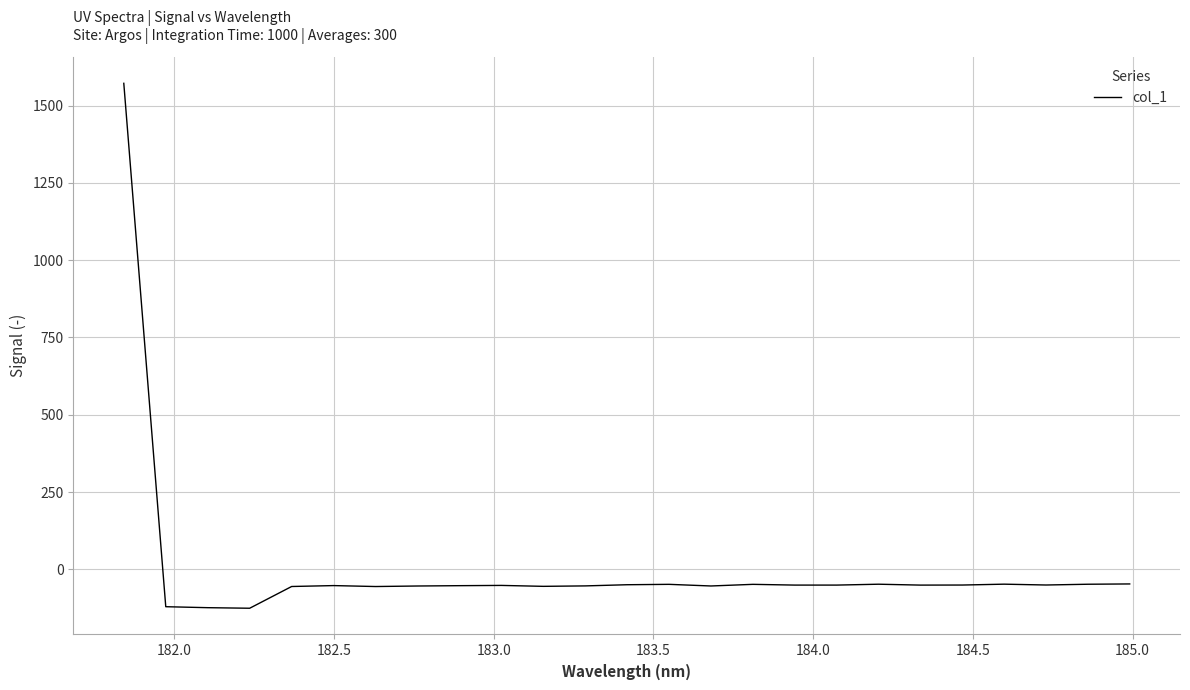

What is the greatest value displayed?

1572.2